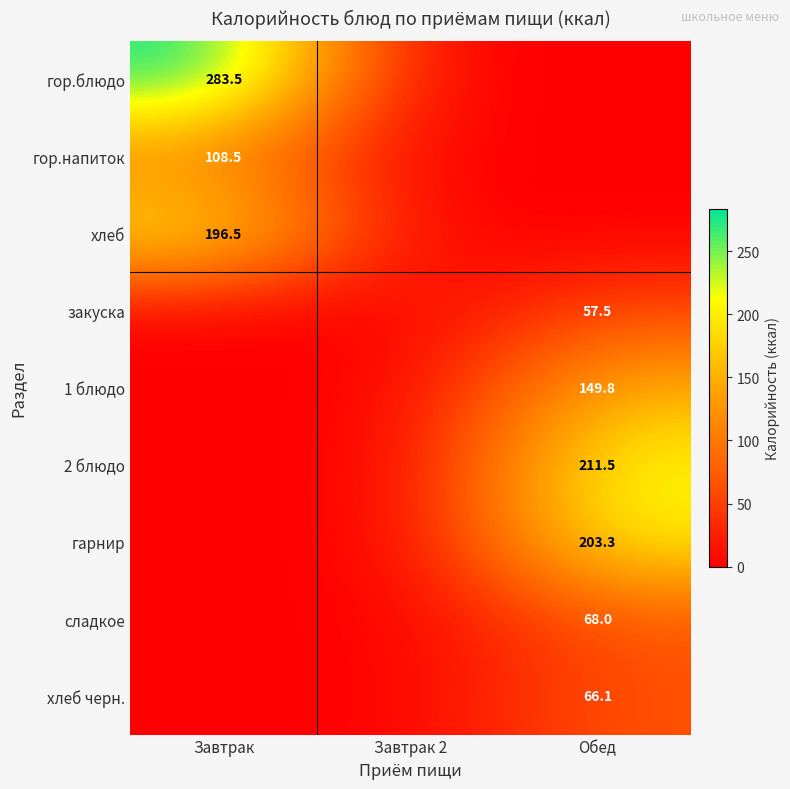

Which category has the lowest value across all series?

Завтрак 2